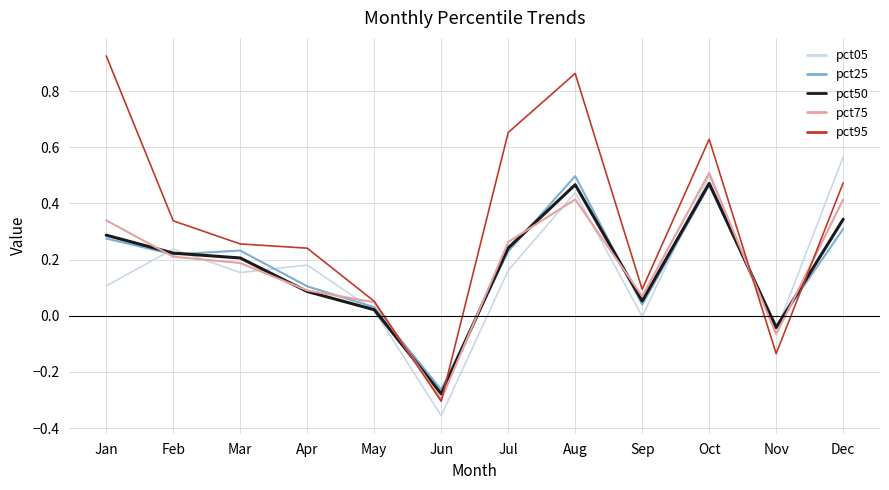

At which label does pct25 reach its peak?

Aug